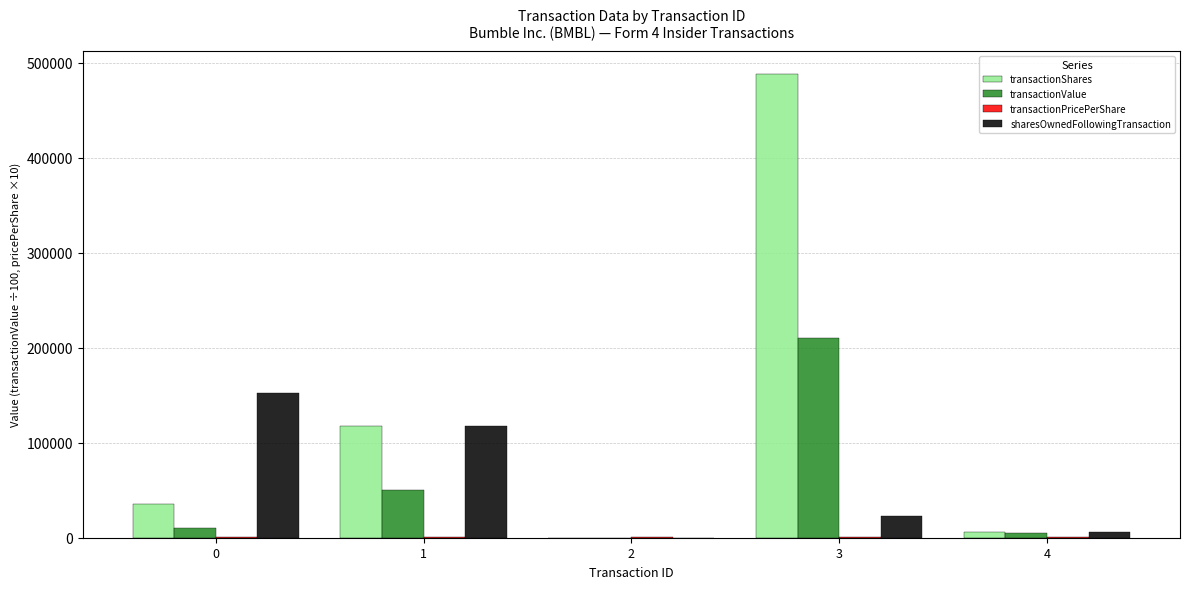

Which series changed the most between 0 and 1?

transactionShares